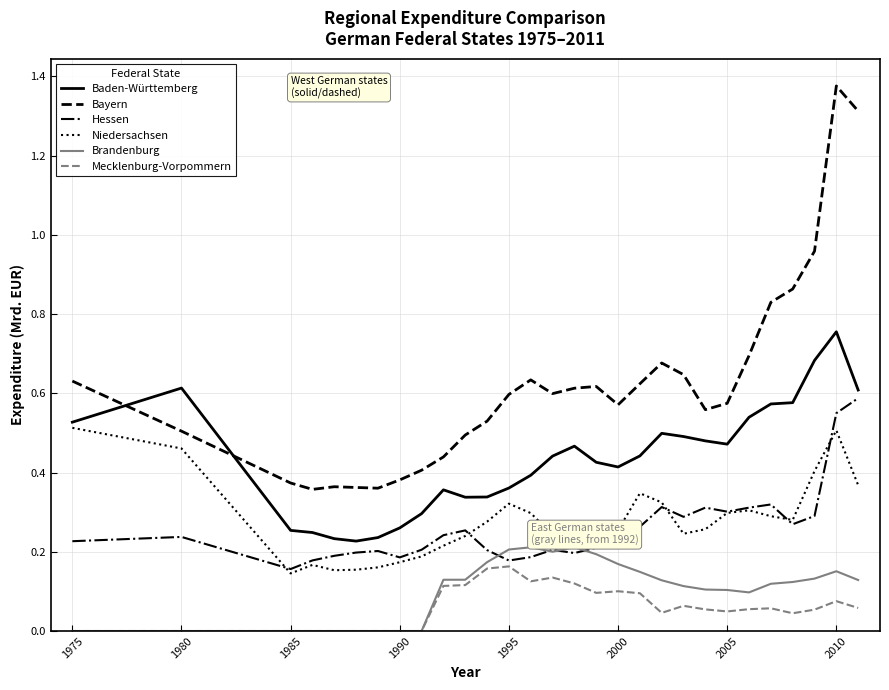

Which series has the largest range (max minus min)?

Bayern